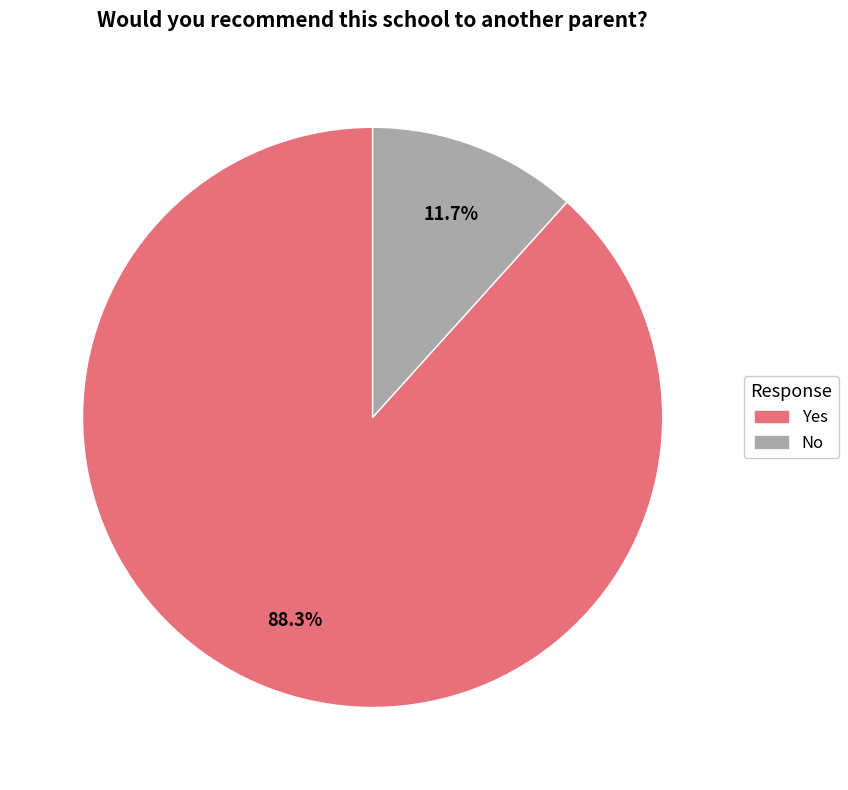

Is it true that Yes is 94% of the pie?

False